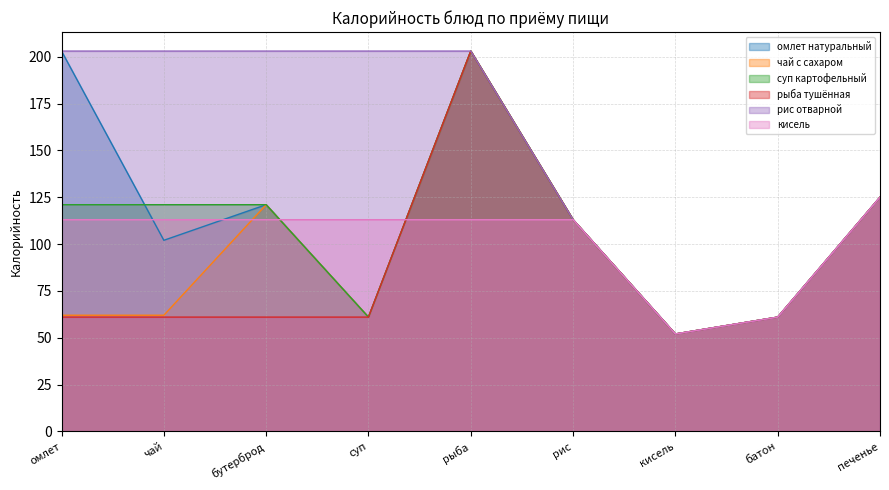

True or false: омлет натуральный has a value of 203 at рыба.

True